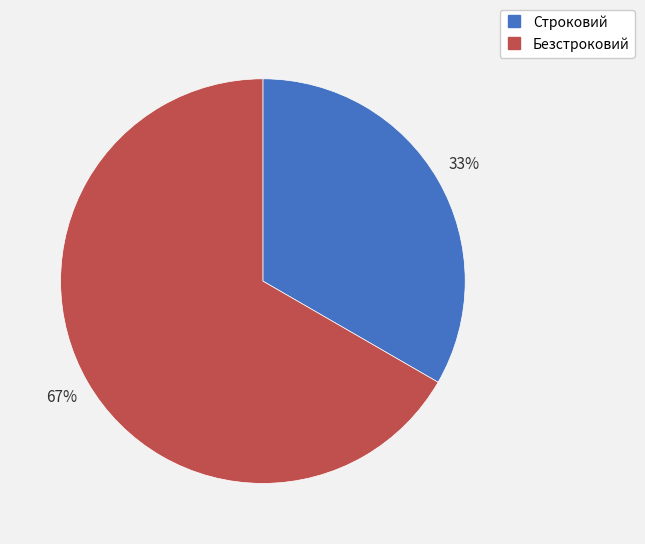

Which has a higher value, Безстроковий or Строковий?

Безстроковий